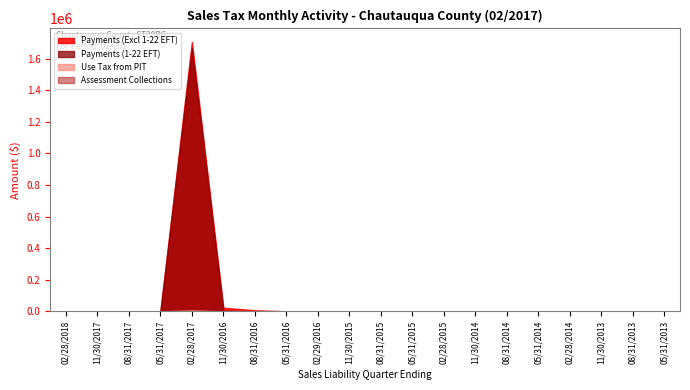

Which series ends up on top after the final intersection of Assessment Collections and Payments (1-22 EFT)?

Assessment Collections